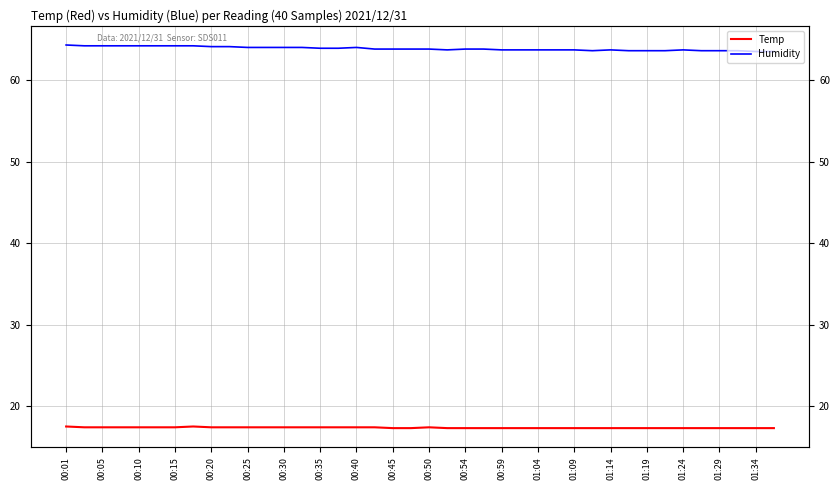

Where is Humidity nearest to the value 63?

01:34